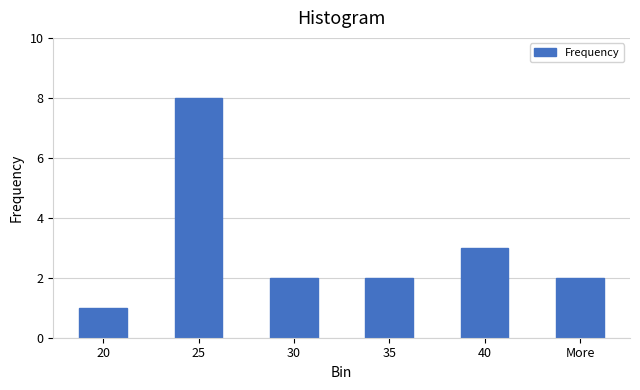

Reading left to right, extract all data points from this chart.

20=1	25=8	30=2	35=2	40=3	More=2